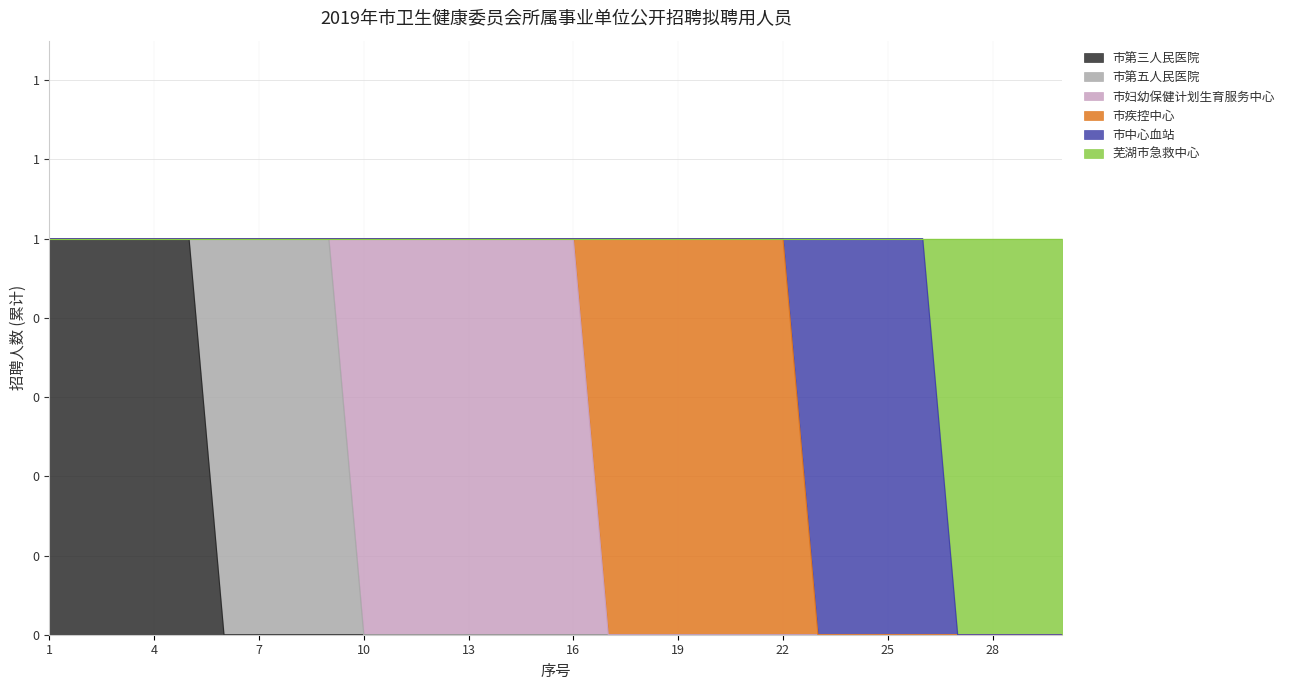

True or false: 市妇幼保健计划生育服务中心 and 市第五人民医院 intersect in this chart.

True